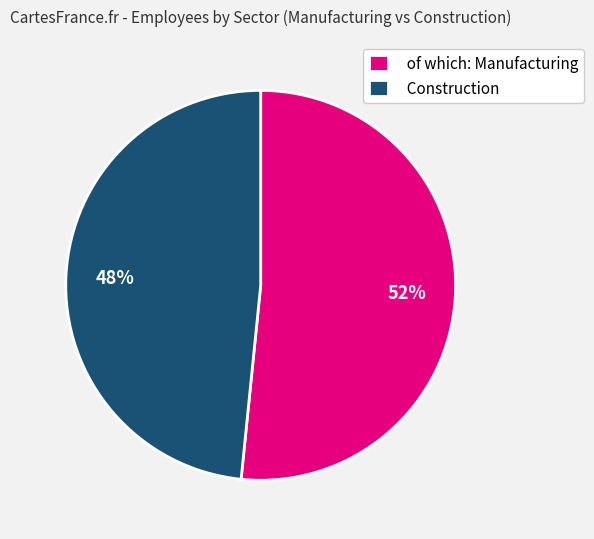

What is the smallest slice in the pie chart?

Construction